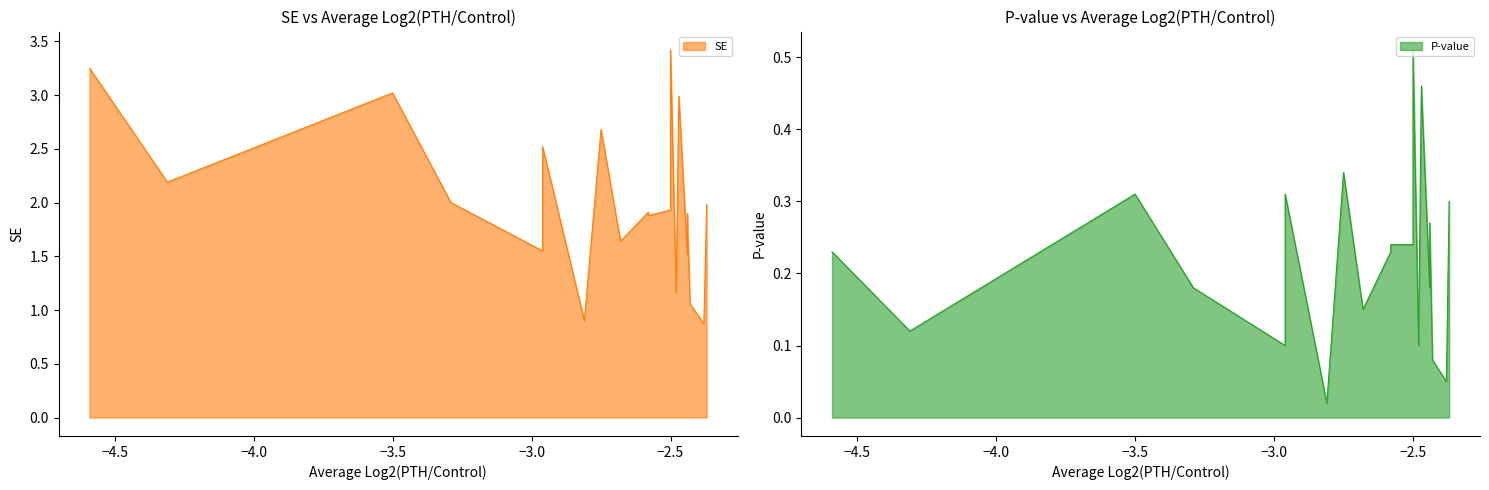

At Utrn, list the series in order from smallest to largest.

P-value, SE